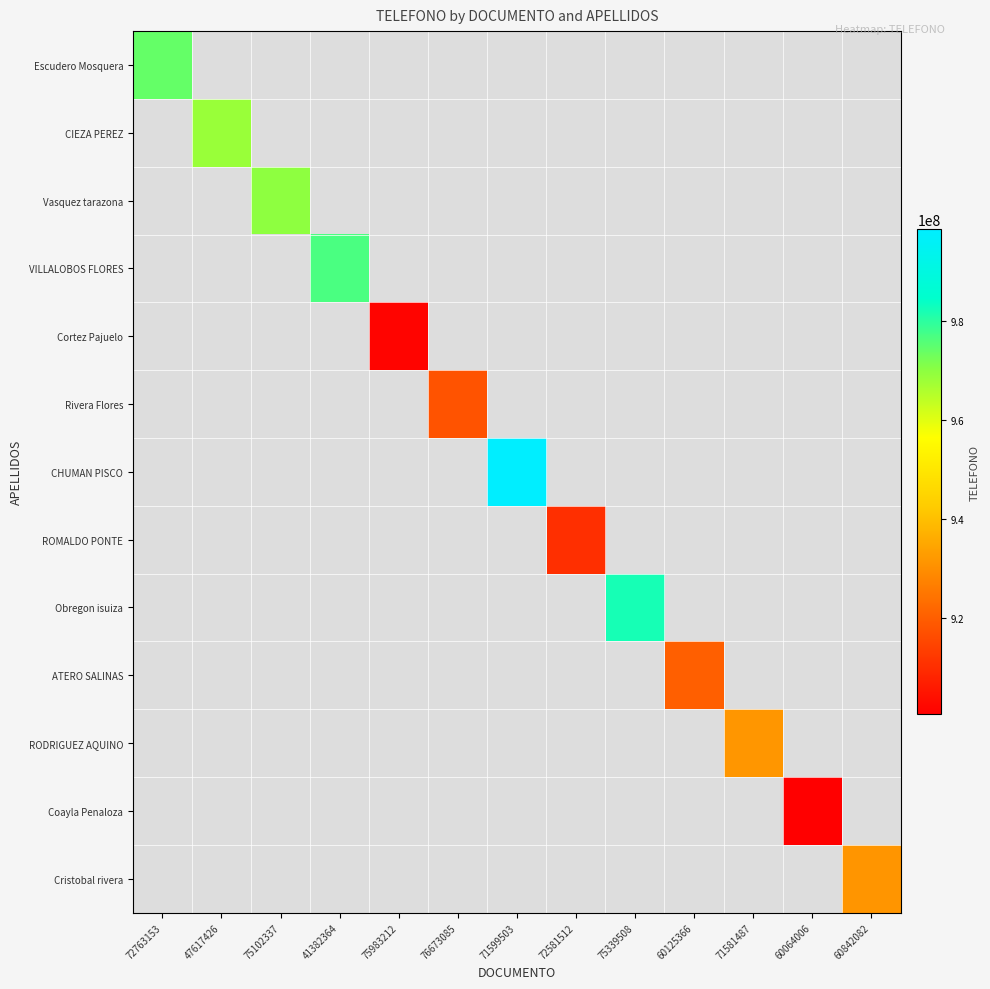

Which label corresponds to the largest value in the chart?

71599503